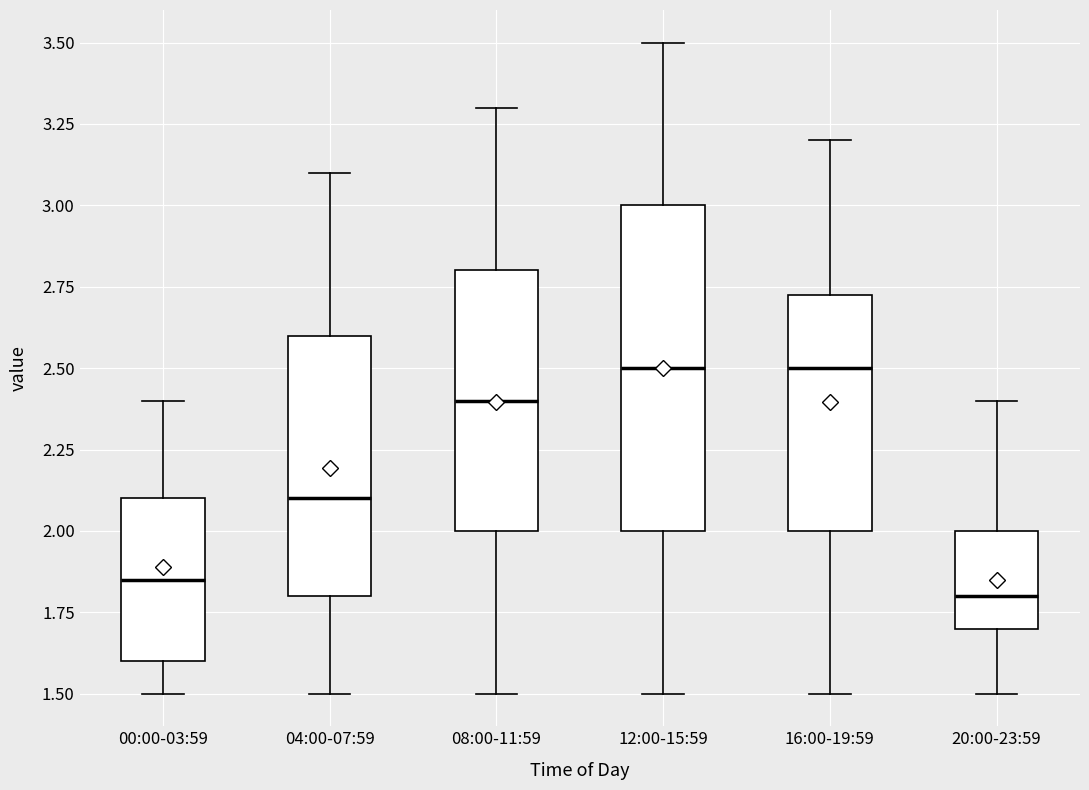

Reading left to right, read every box against the y-axis: the position of its median line, the range the box covers, and the ends of its whiskers. The values are not printed on the chart, so give them approximately, as read against the axis.

00:00-03:59: median 1.85, box 1.60 to 2.10, whiskers 1.50 to 2.40
04:00-07:59: median 2.10, box 1.80 to 2.60, whiskers 1.50 to 3.10
08:00-11:59: median 2.40, box 2.00 to 2.80, whiskers 1.50 to 3.30
12:00-15:59: median 2.50, box 2.00 to 3.00, whiskers 1.50 to 3.50
16:00-19:59: median 2.50, box 2.00 to 2.75, whiskers 1.50 to 3.20
20:00-23:59: median 1.80, box 1.70 to 2.00, whiskers 1.50 to 2.40